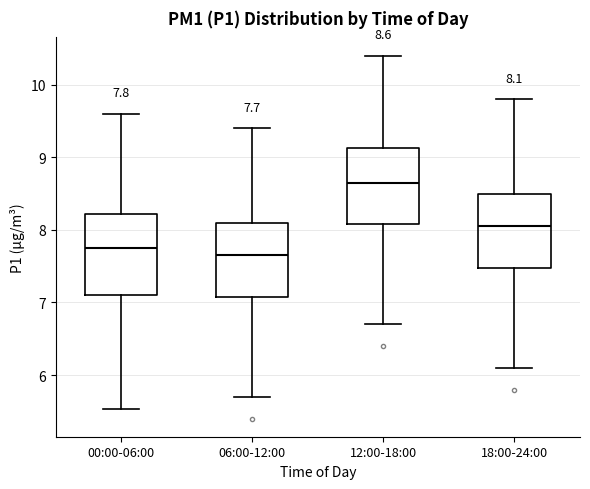

Which box has the highest median line?

12:00-18:00